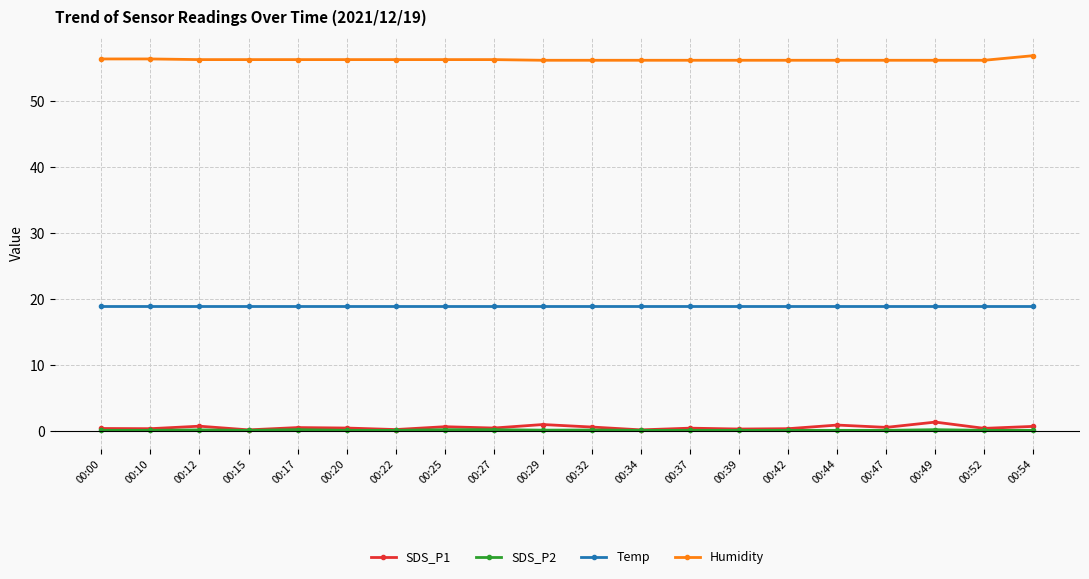

What is the lowest value of the Humidity series?

56.2